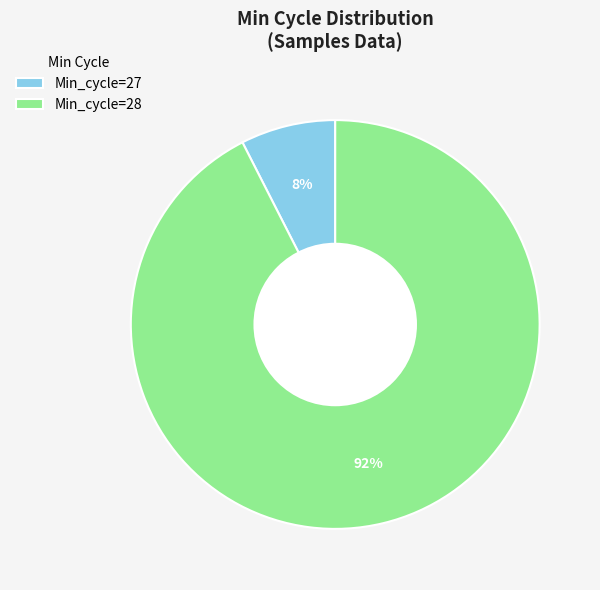

Is it true that Min_cycle=28 is 83% of the pie?

False